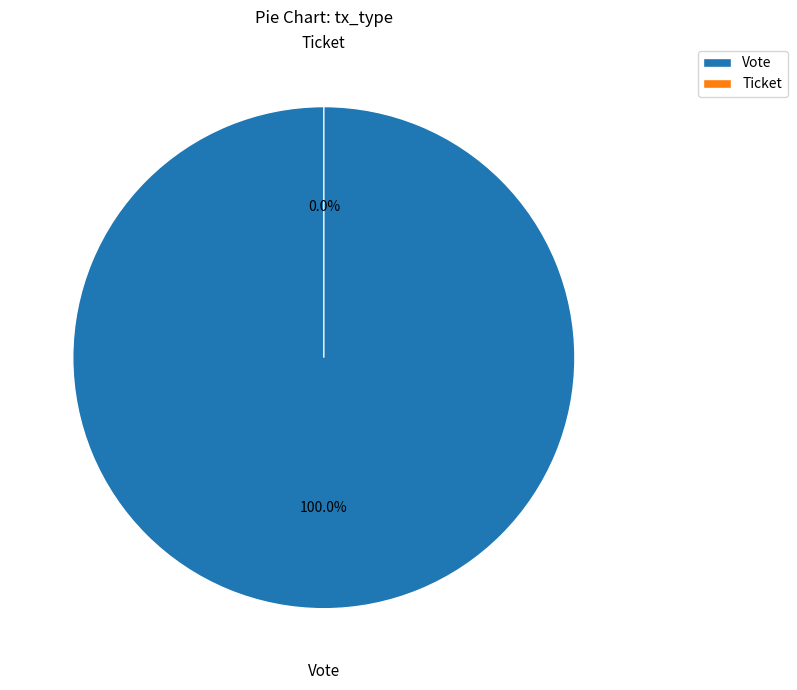

How many segments does this pie chart have?

2